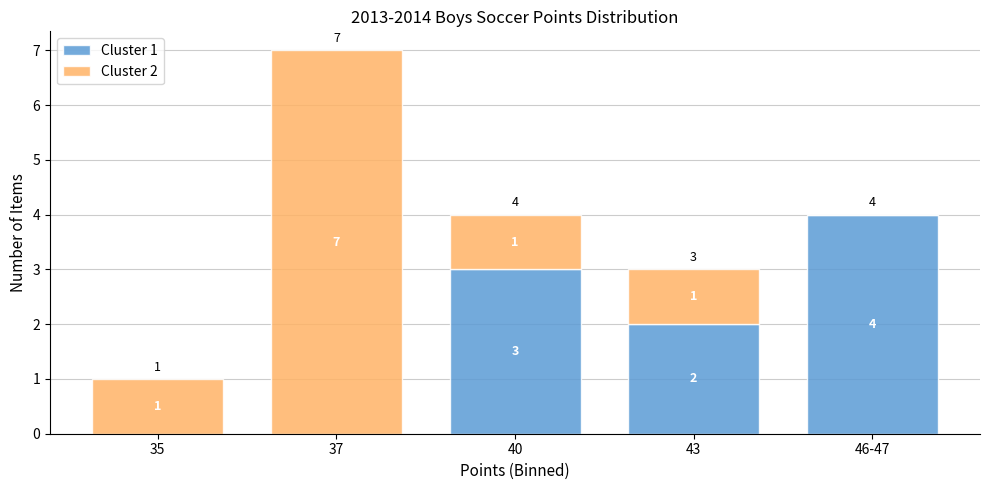

Reading right to left, transcribe the values for Cluster 1.

46-47=4	43=2	40=3	37=0	35=0